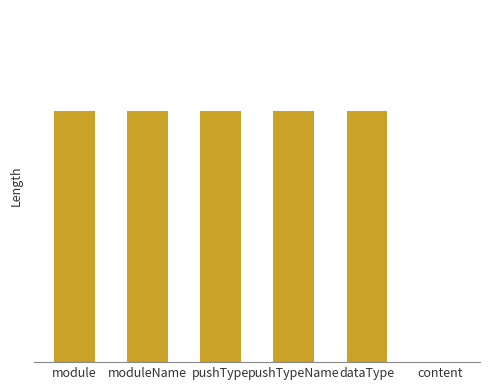

Is it true that the value at module is 50?

True